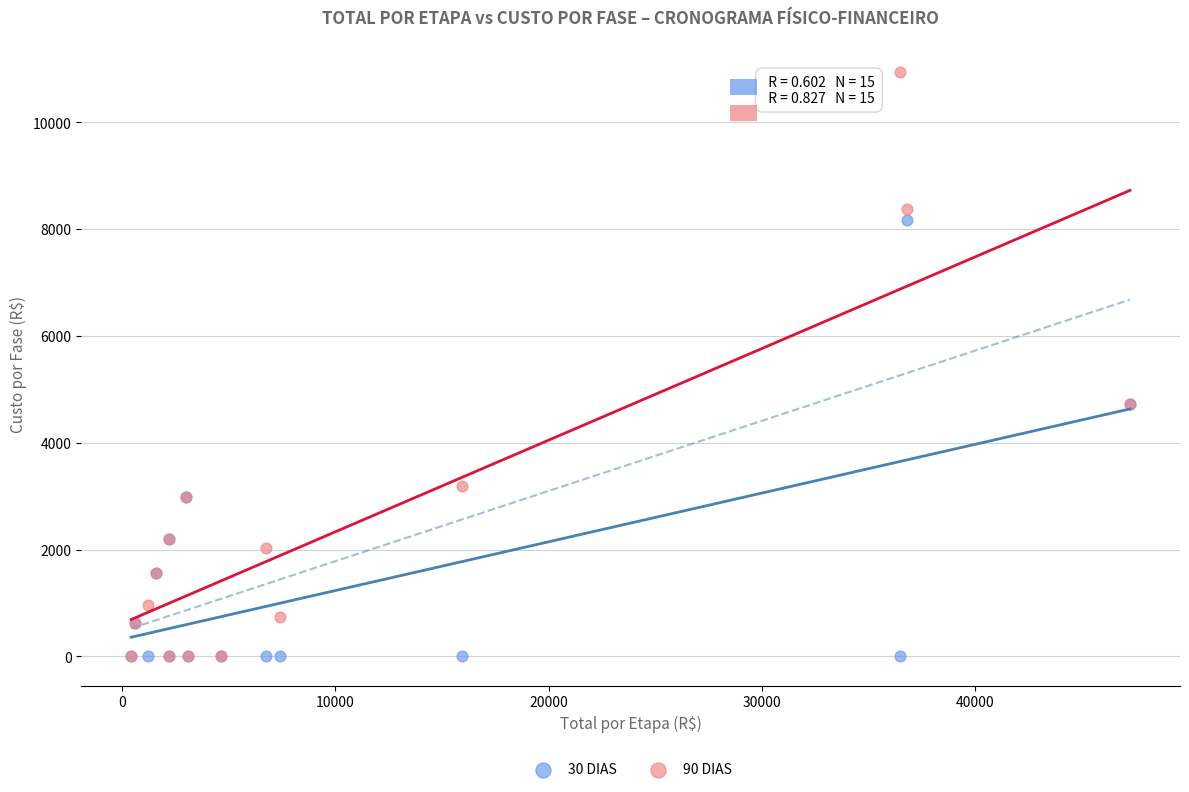

Which series contains the highest Y value?

90 DIAS